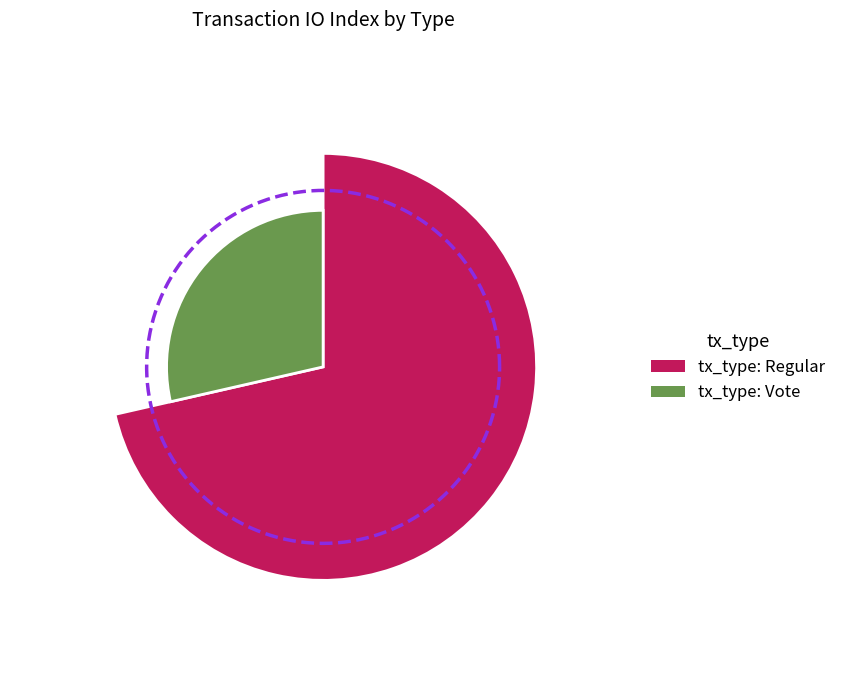

How many slices are in this pie chart?

2